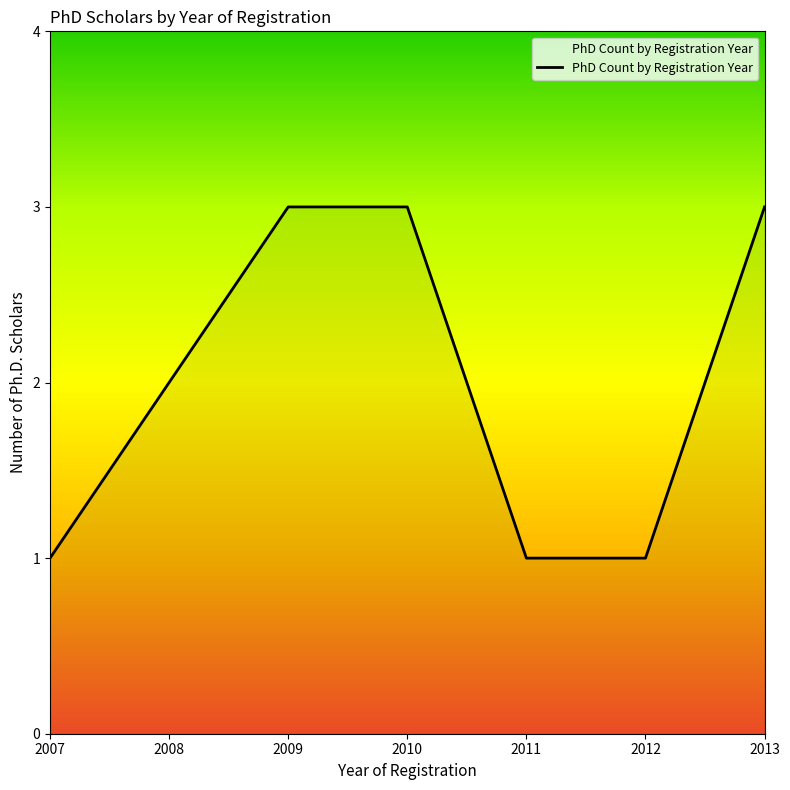

Is it true that the value at 2007 is 0?

False